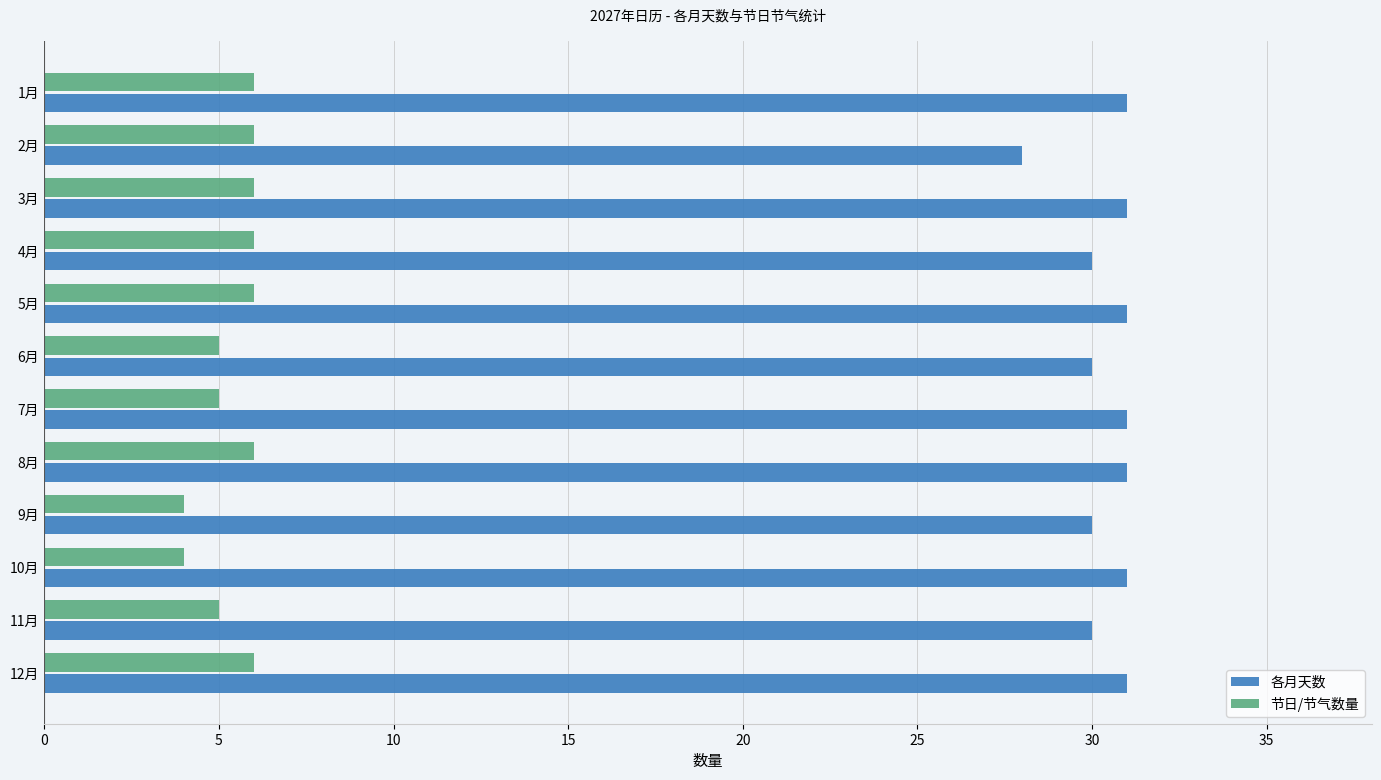

Is the value of 节日/节气数量 at 3月 greater than the value of 各月天数 at 8月?

No